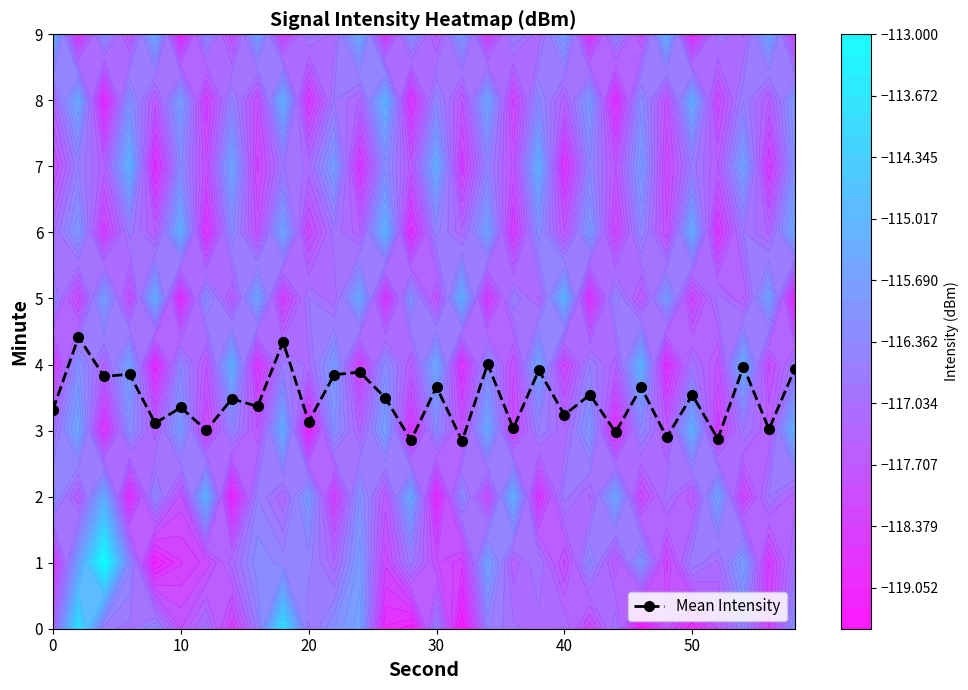

What is the maximum value shown in the chart?

4.4